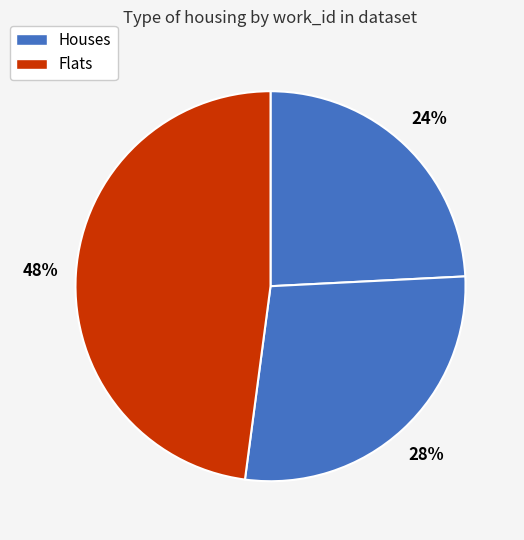

How many segments does this pie chart have?

3